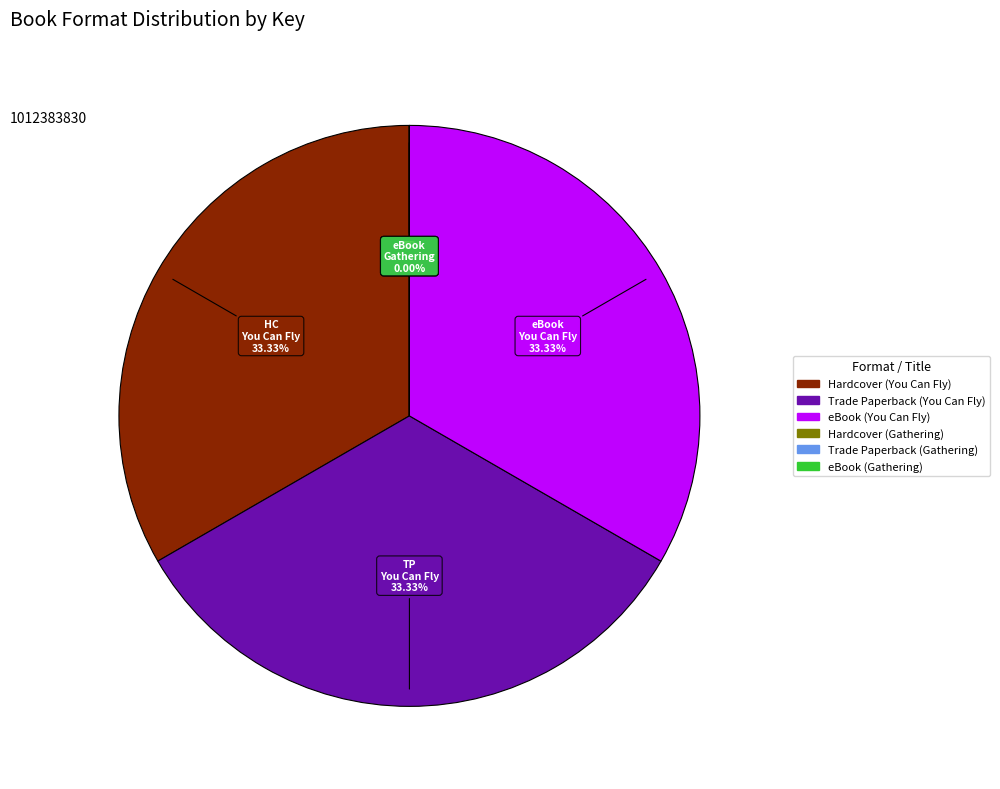

Does eBook (You Can Fly) account for over 50% of the chart?

No